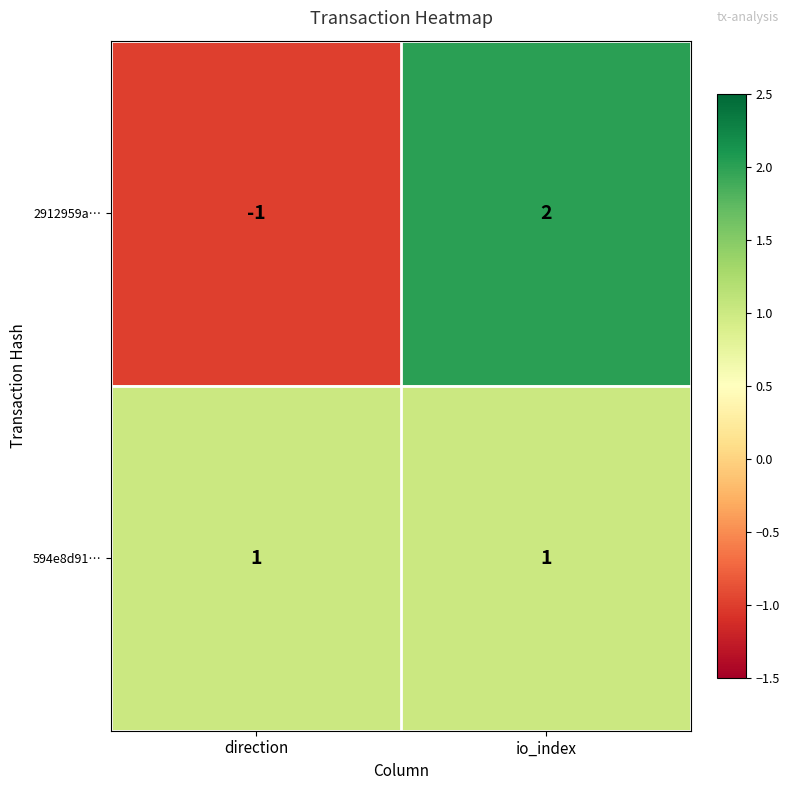

The value of 2912959a… at direction is -1. True or false?

True